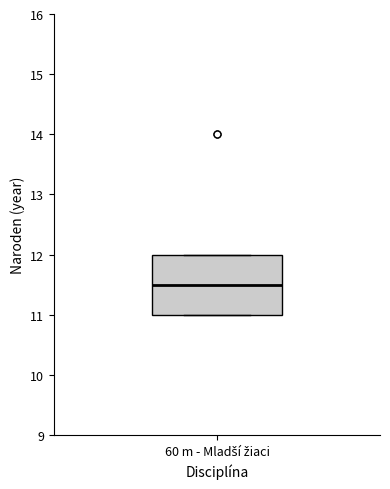

Transcribe this box plot: give where the median line is, the range the box spans, and where the two whiskers end, as read against the y-axis. The values are not printed on the chart, so give them approximately, as read against the axis.

median 11.5, box 11.0 to 12.0, whiskers 11.0 to 12.0